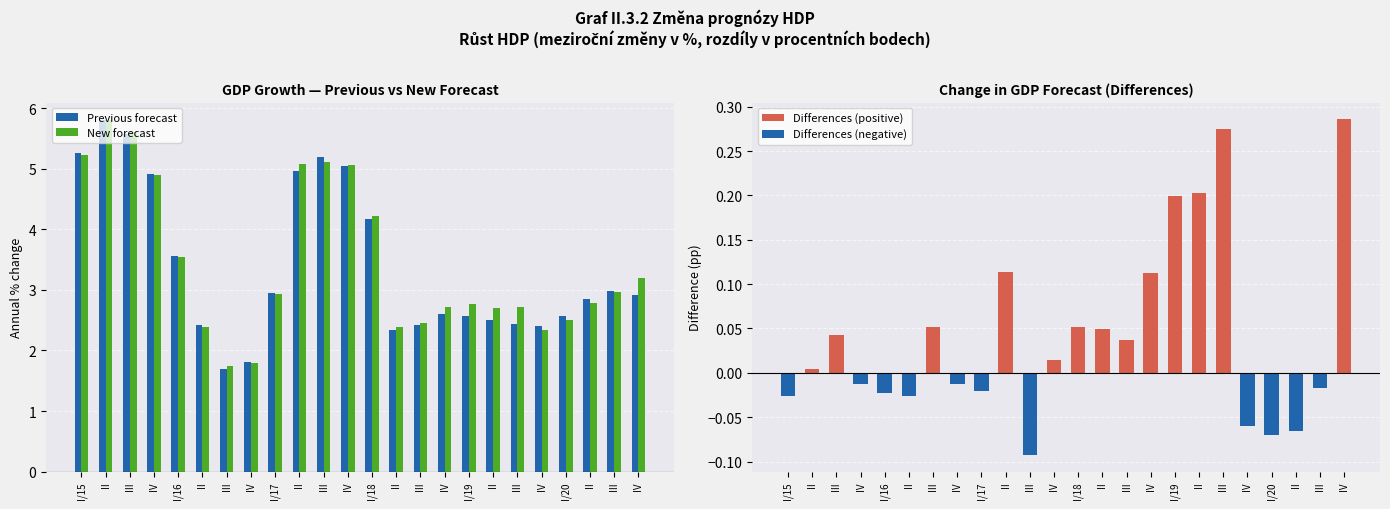

Which series has the largest total across all categories?

New forecast